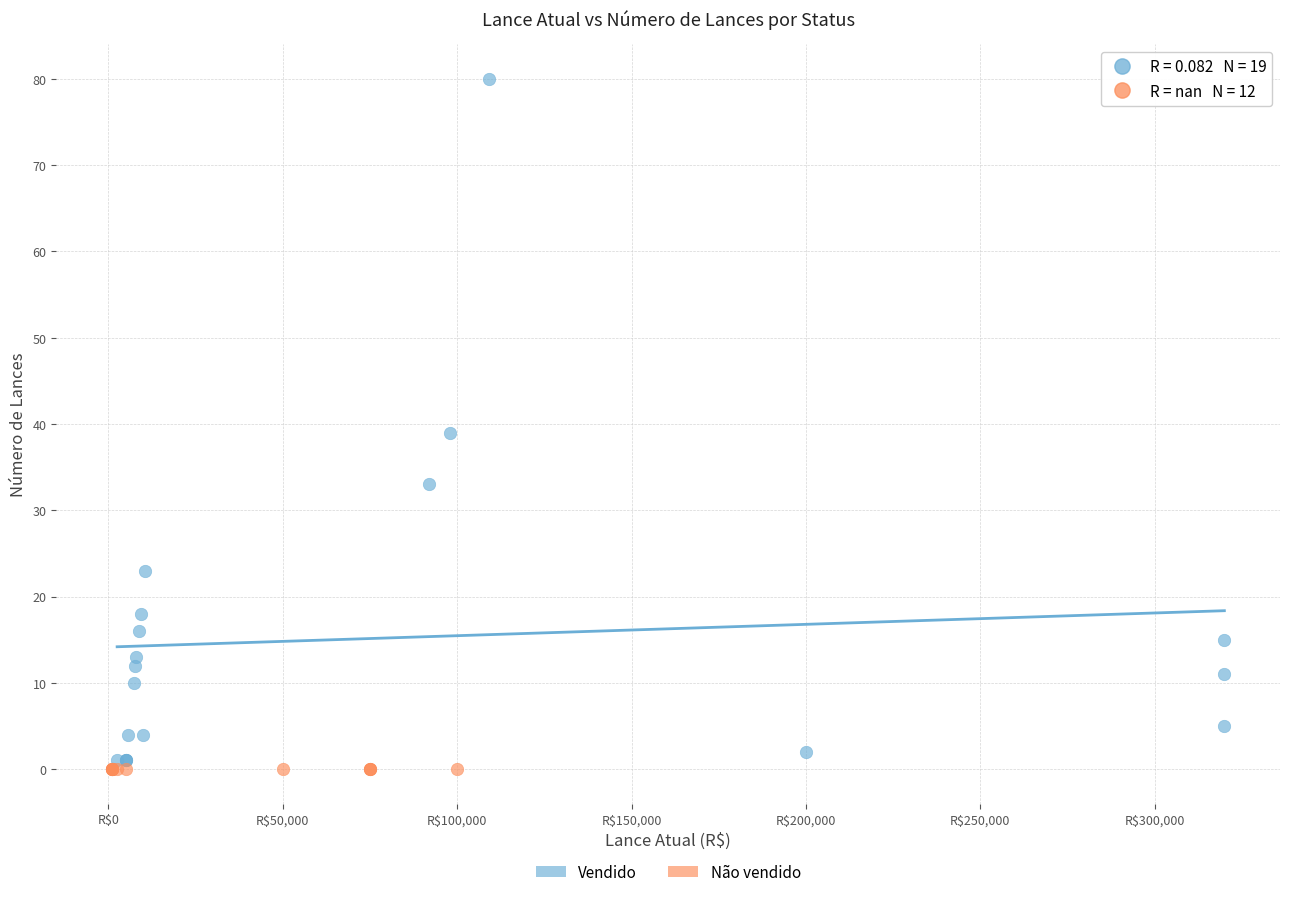

Which series reaches the maximum Y coordinate?

Vendido